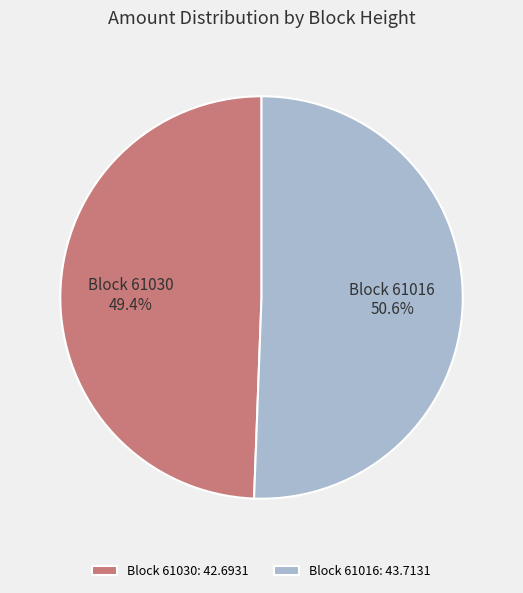

Is there any slice that represents more than half of the pie?

Yes